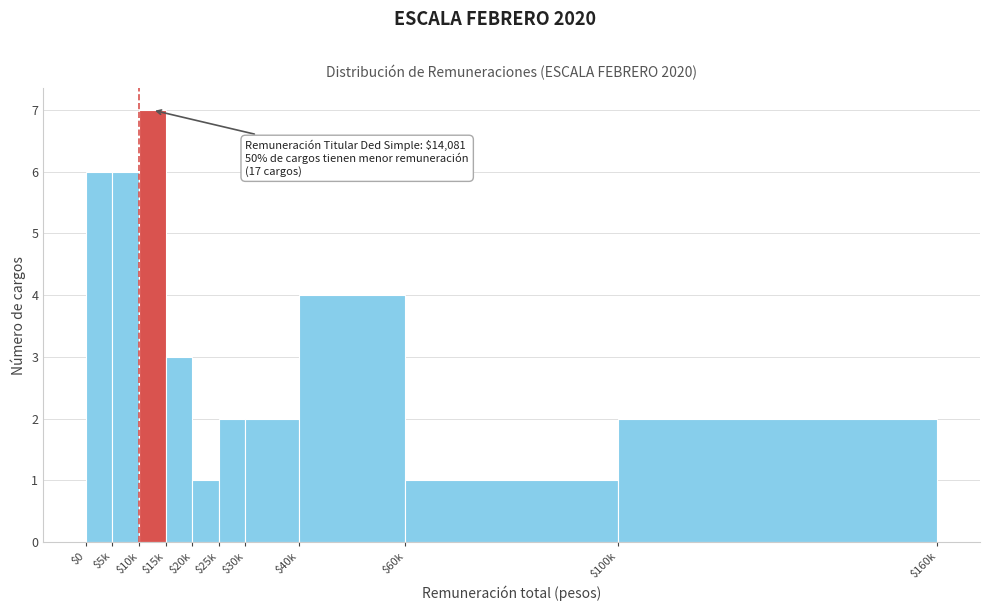

Reading left to right, extract all data points from this chart.

6	6	7	3	1	2	2	4	1	2